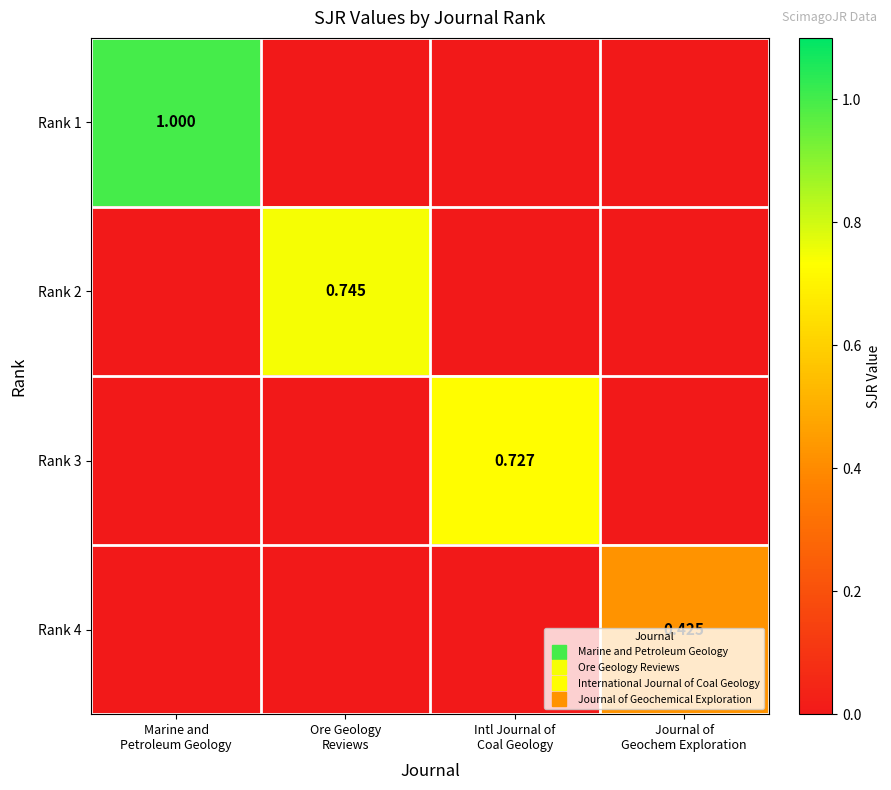

At Journal of Geochem Exploration, list the series in order from largest to smallest.

Rank 4, Rank 1, Rank 2, Rank 3